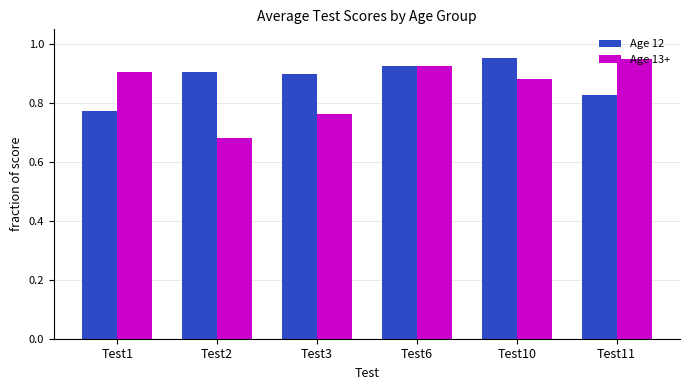

At Test11, list the series in order from largest to smallest.

Age 13+, Age 12